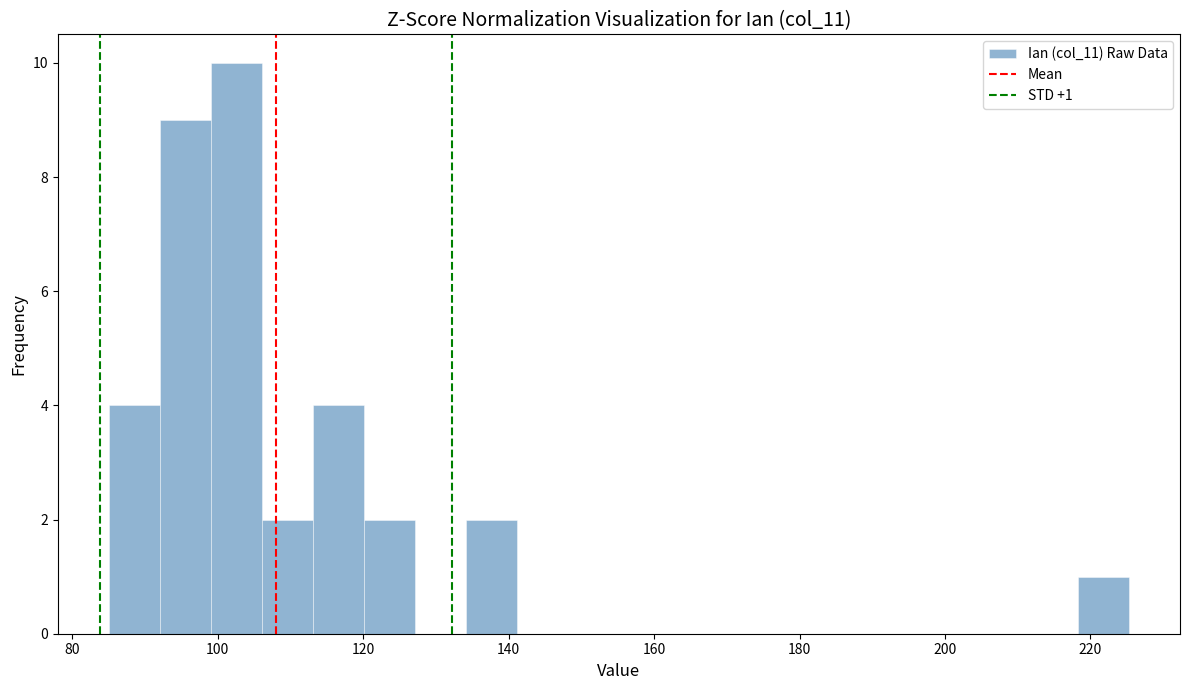

Around what value on the x-axis is the tallest bar? Give the approximate position of its centre, as read against the axis.

102